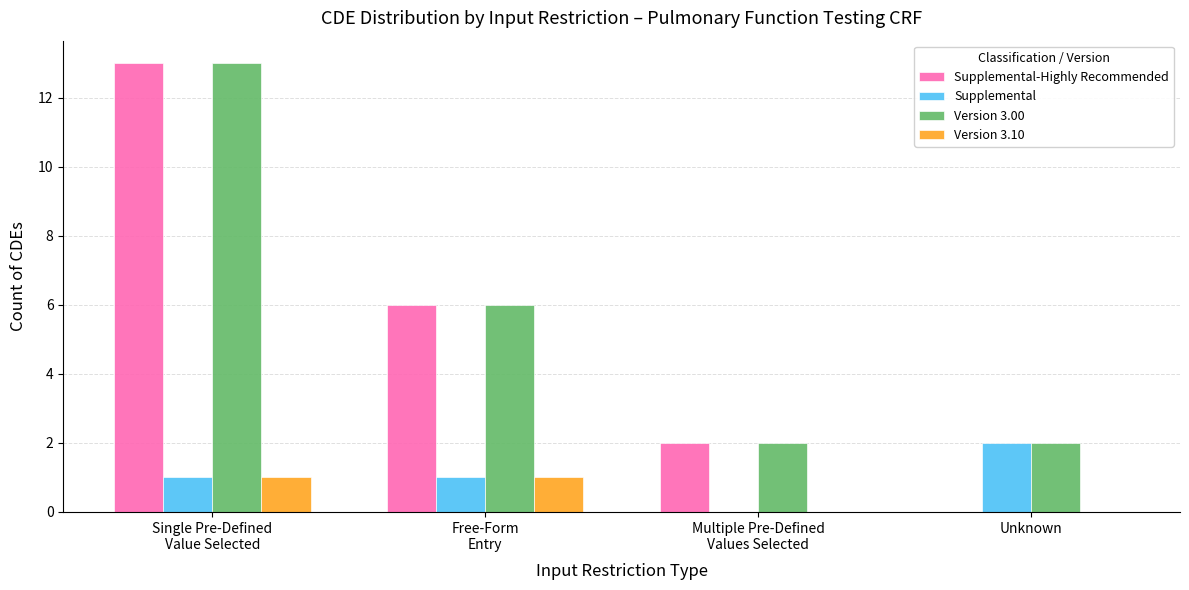

What is the total value across all series at Unknown?

4